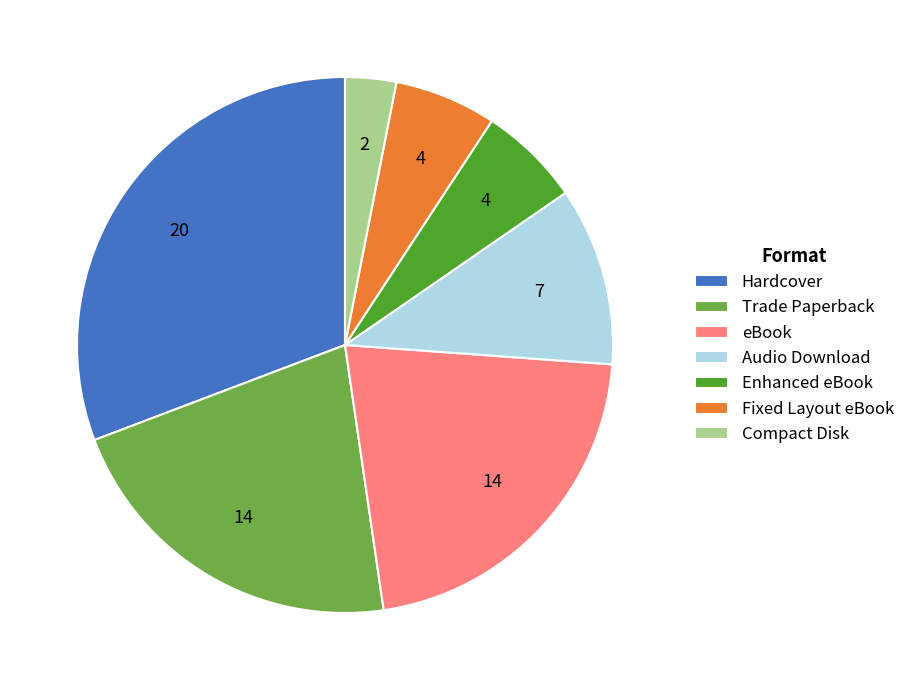

What is the ratio of the value at eBook to the value at Trade Paperback?

1.0